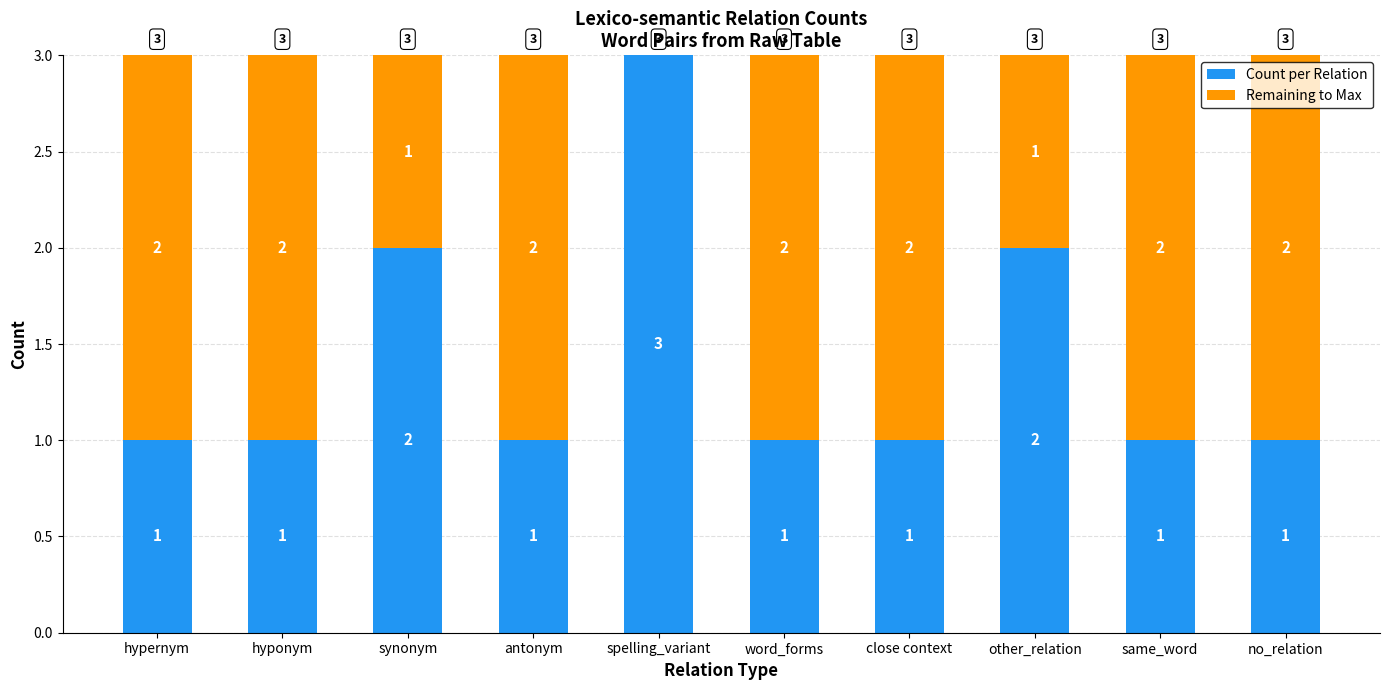

The value of Count per Relation at antonym is 1. True or false?

True